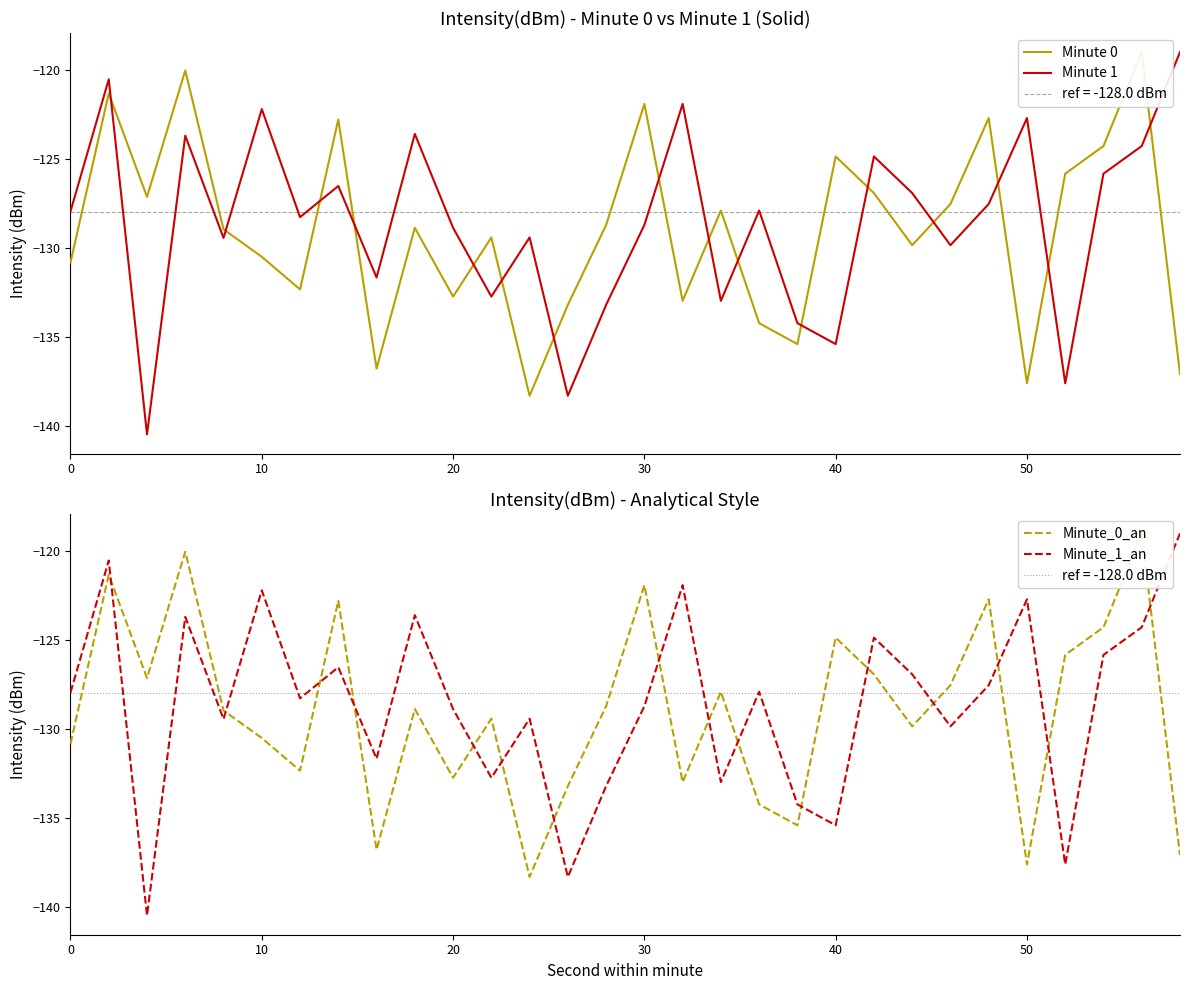

The value of Minute 1 at 50 is -122.7. True or false?

True